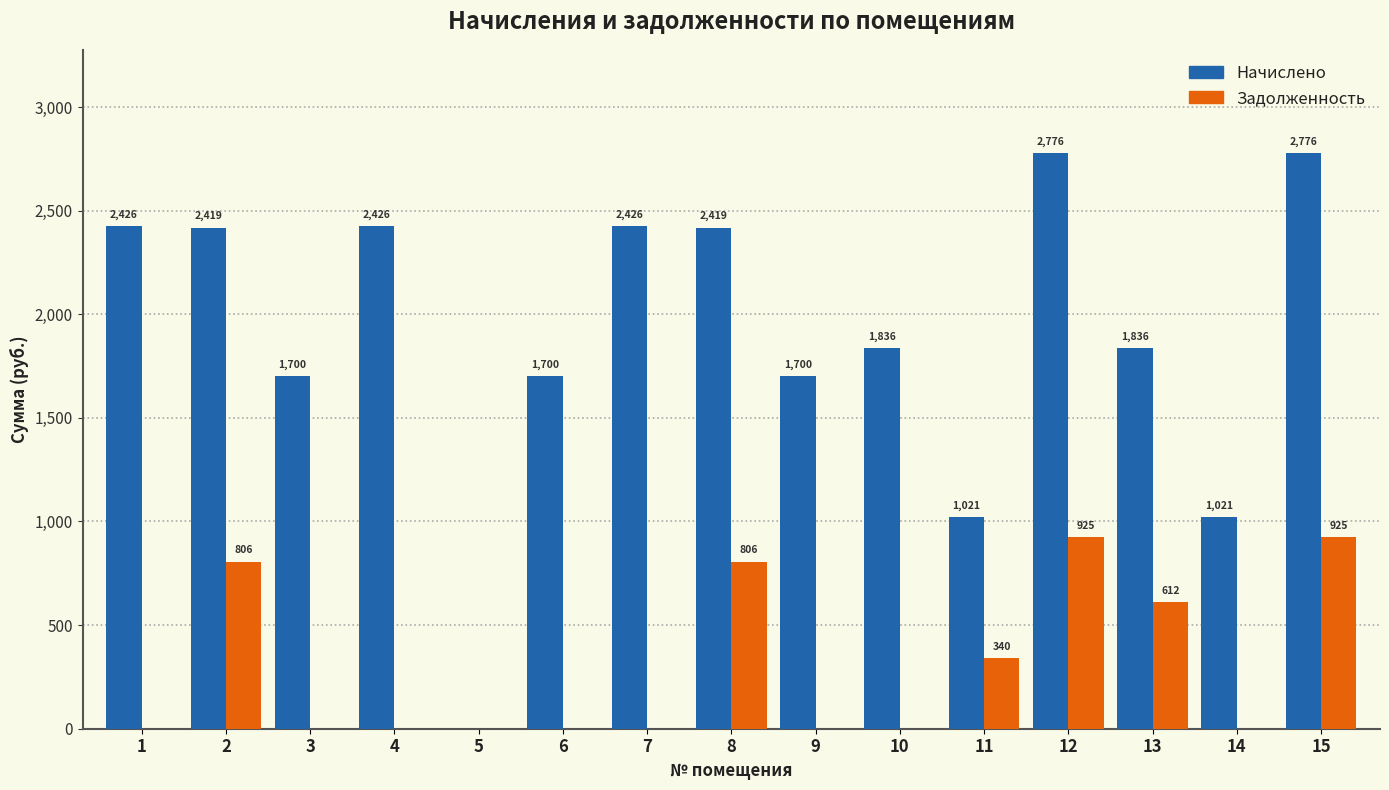

What is the highest value of the Начислено series?

2776.3